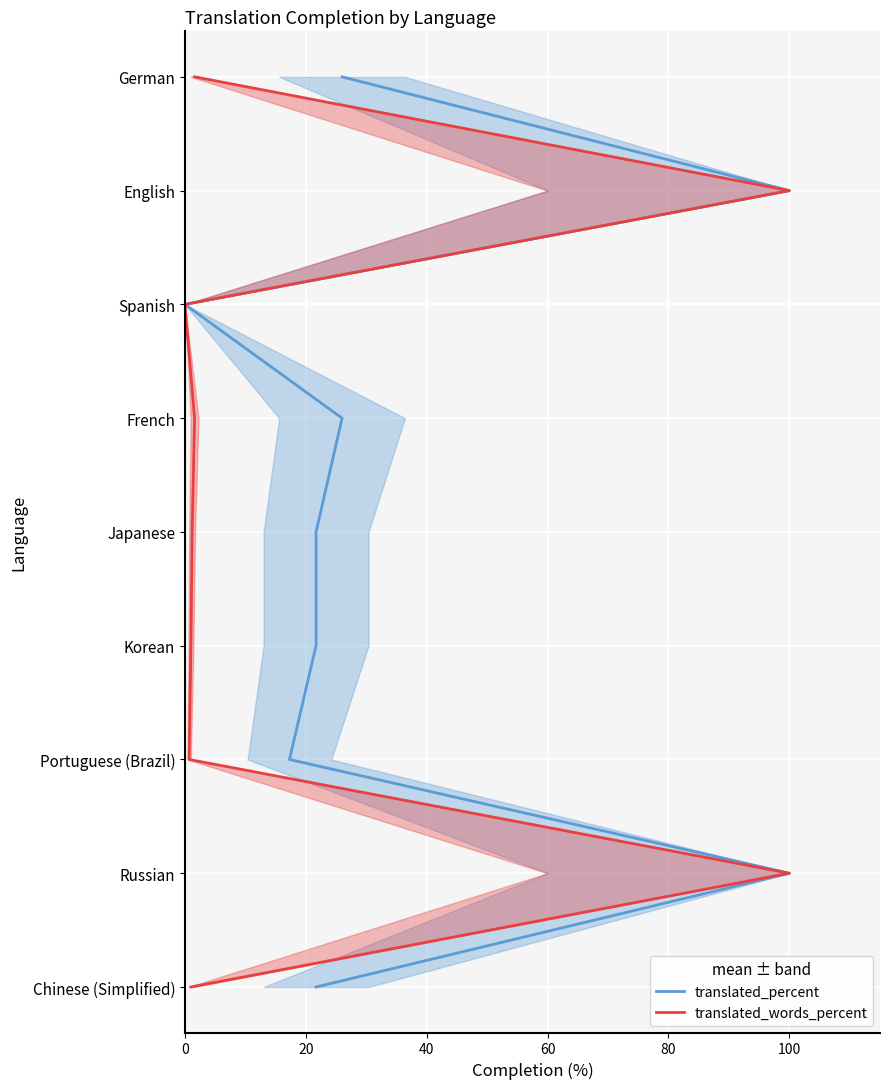

True or false: translated_percent and translated_words_percent cross at least once.

False